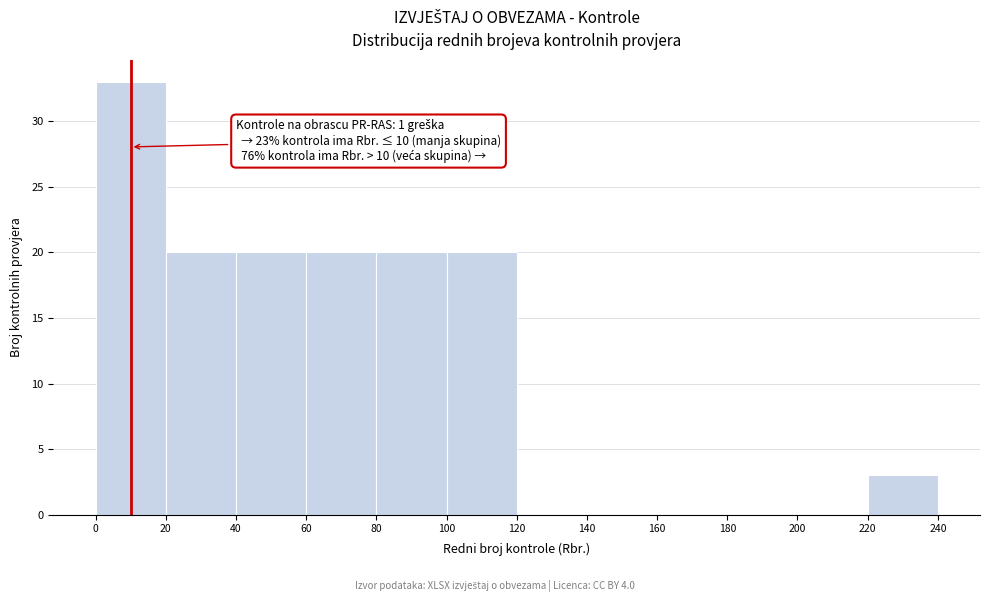

Over which range of the x-axis is the bar tallest?

0 to 20